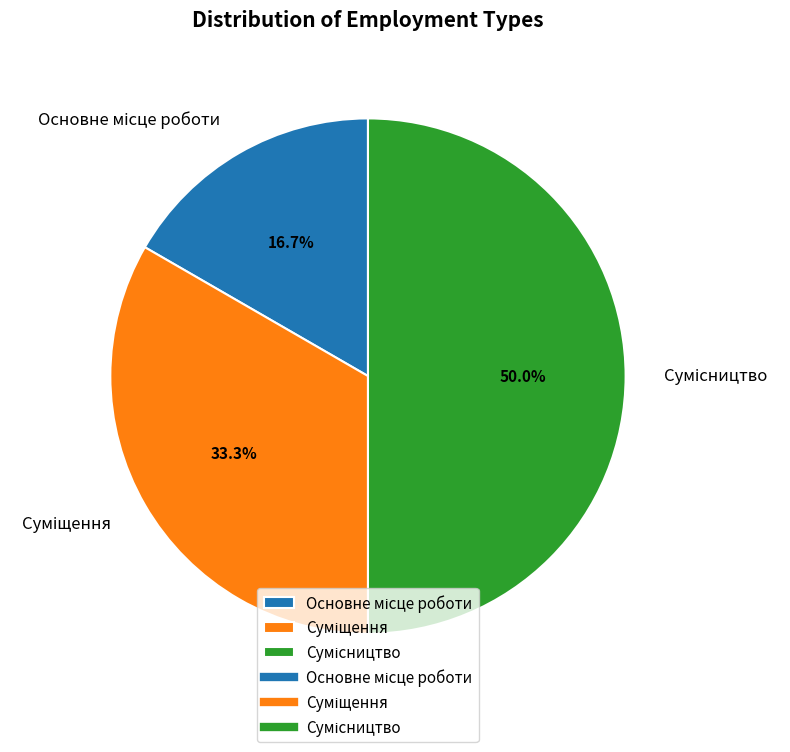

Does Основне місце роботи account for over 50% of the chart?

No